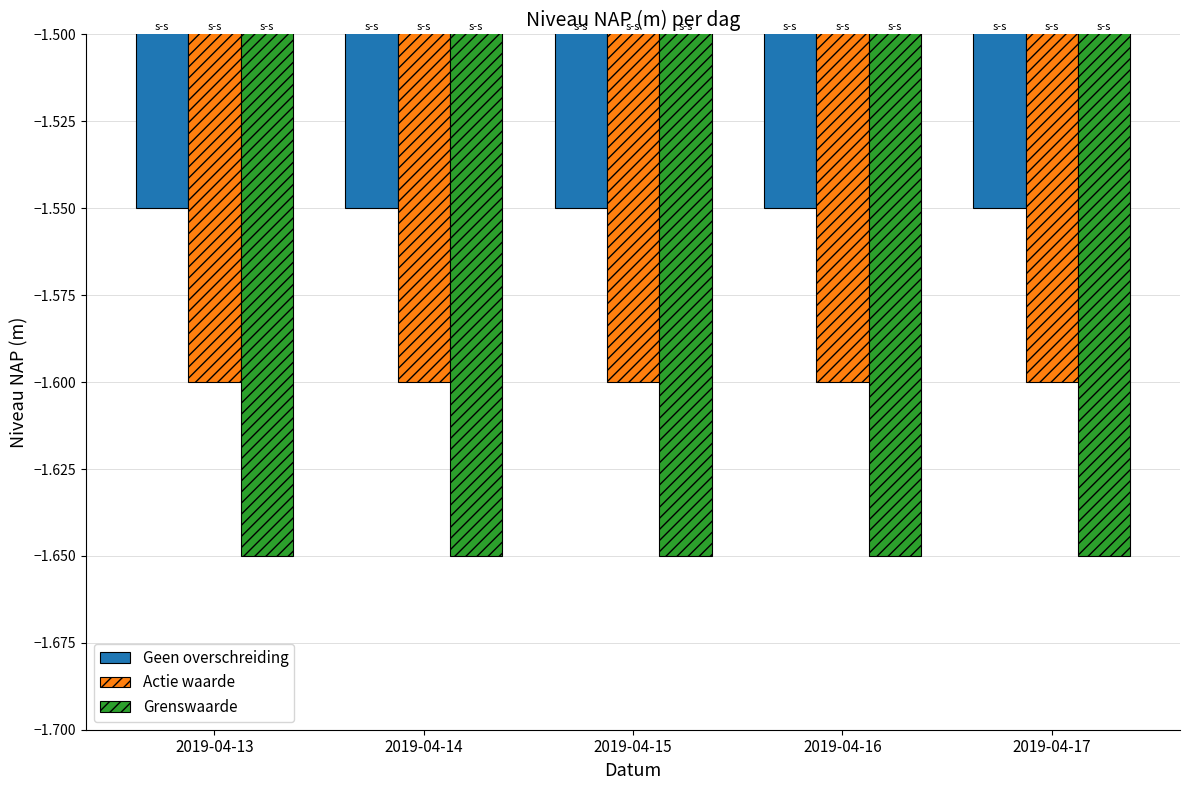

Rank the series by their maximum value, from lowest to highest.

Grenswaarde, Actie waarde, Geen overschreiding